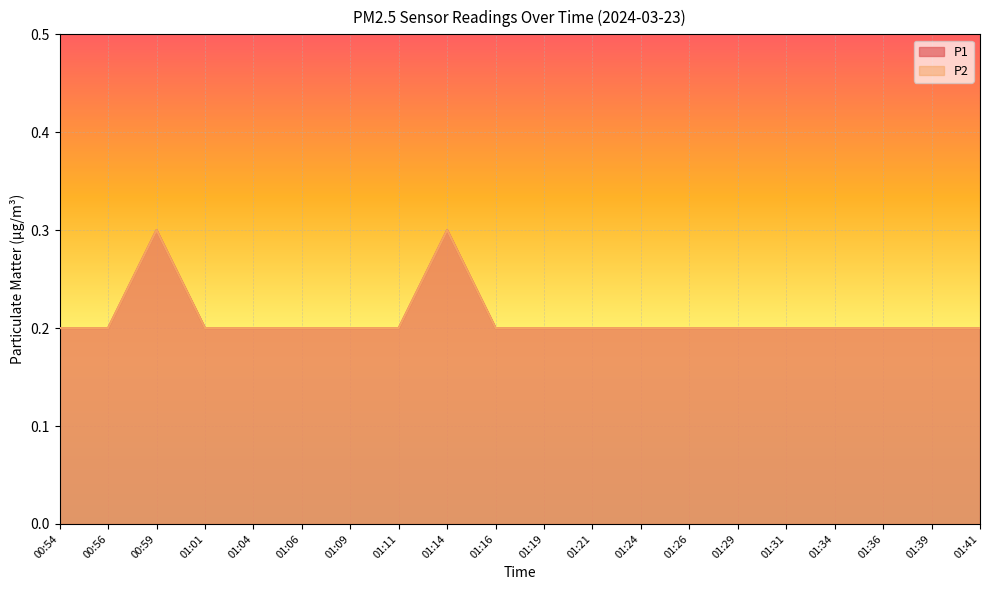

At 01:26, list the series in order from smallest to largest.

P1, P2